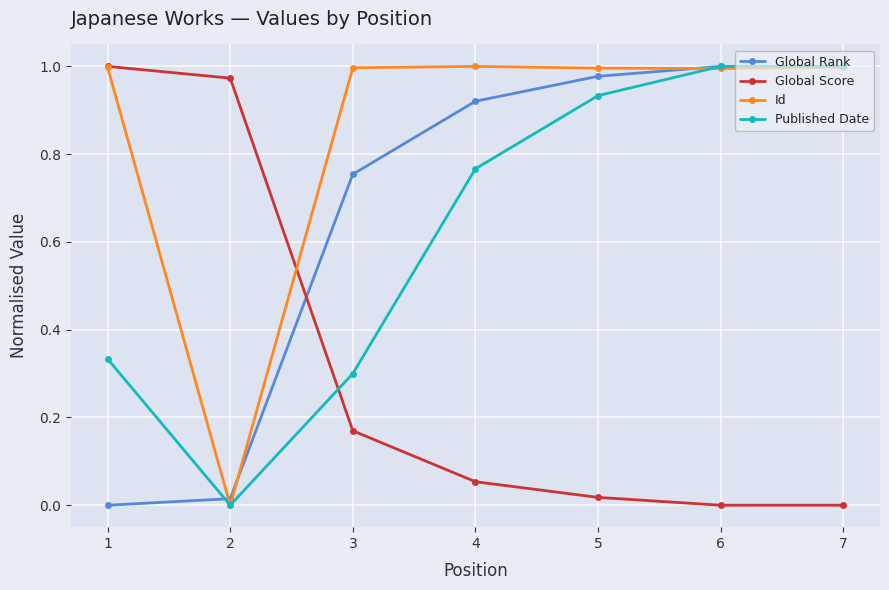

True or false: Id has more than 0 points higher than both neighbors.

True